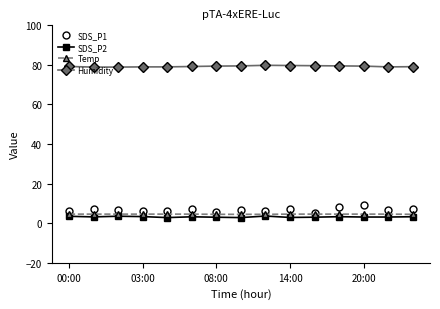

Which series has the largest total across all categories?

Humidity